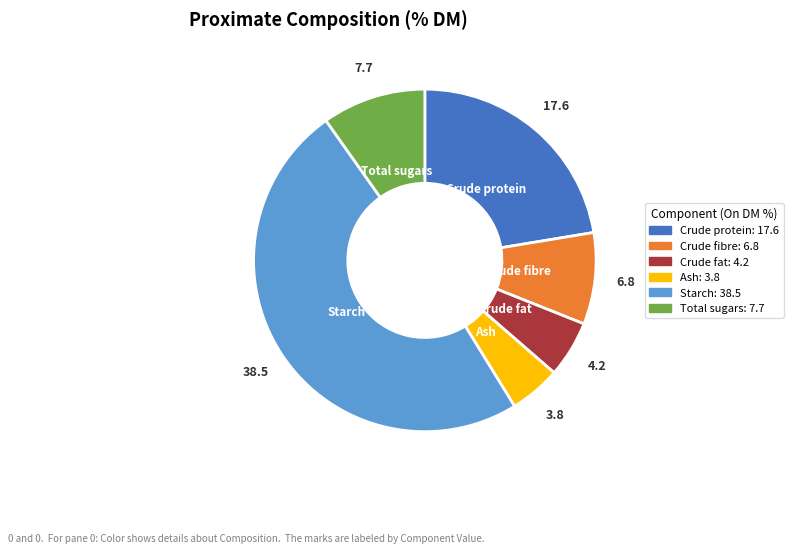

The Crude fibre slice represents 9% of the pie. True or false?

True